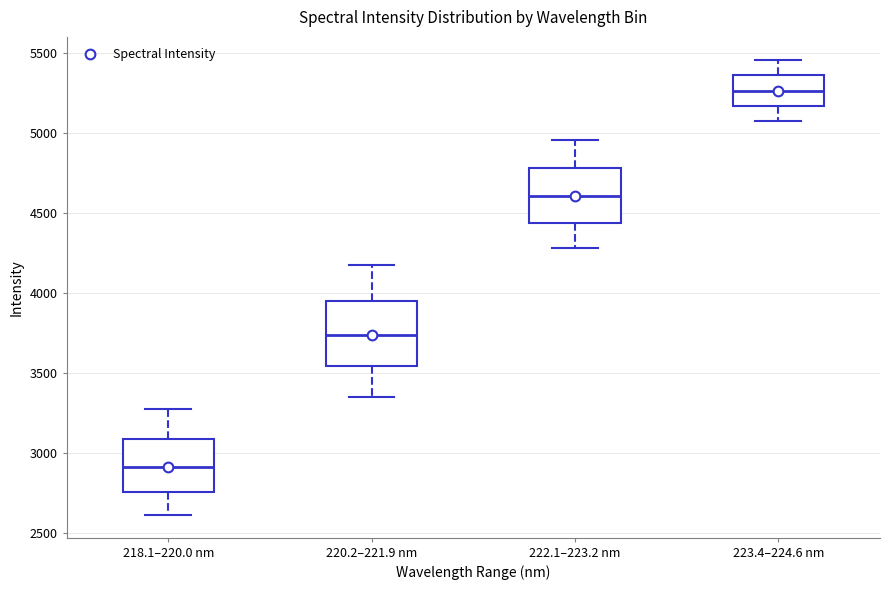

Where does the lower whisker of the box for 222.1–223.2 nm end on the y-axis? The values are not printed on the chart, so give them approximately, as read against the axis.

4300